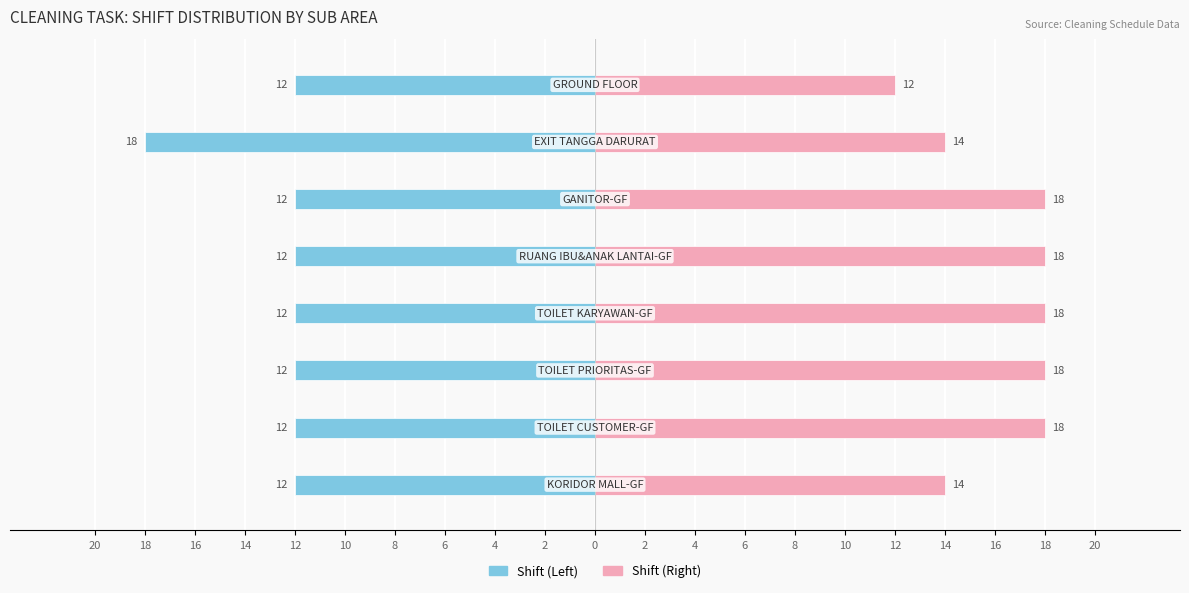

What is the difference between the maximum and minimum values in the Shift (Right) series?

6